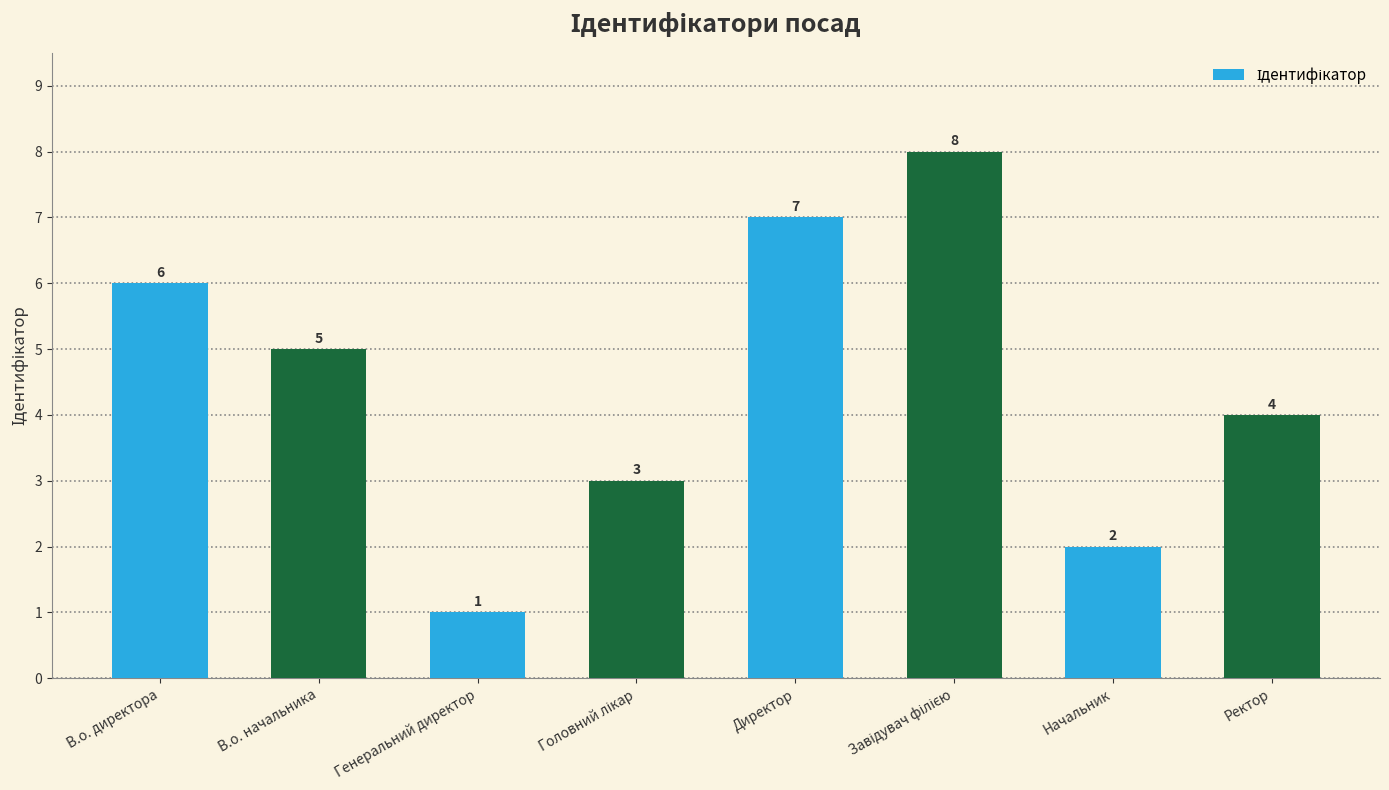

What is the sum of all values?

36